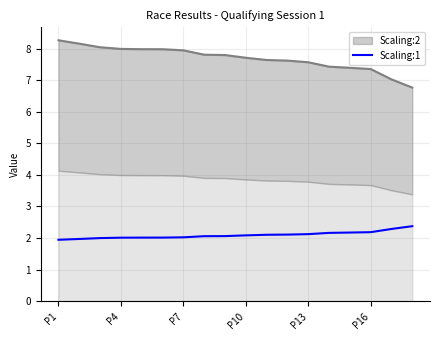

Is it true that Scaling:1 equals 2.0 at P7?

True